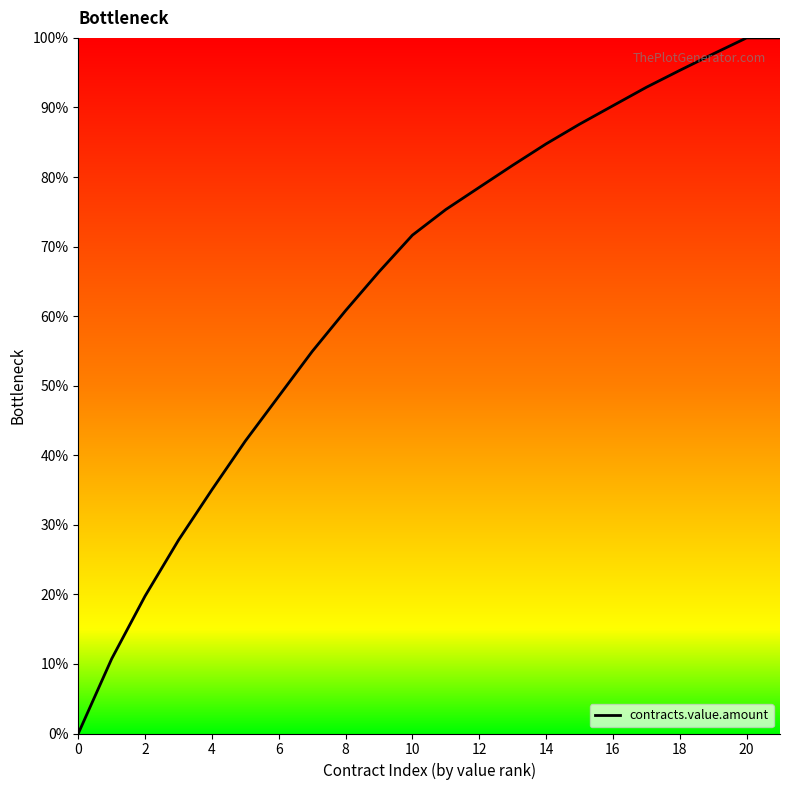

What is the maximum value shown in the chart?

100.0